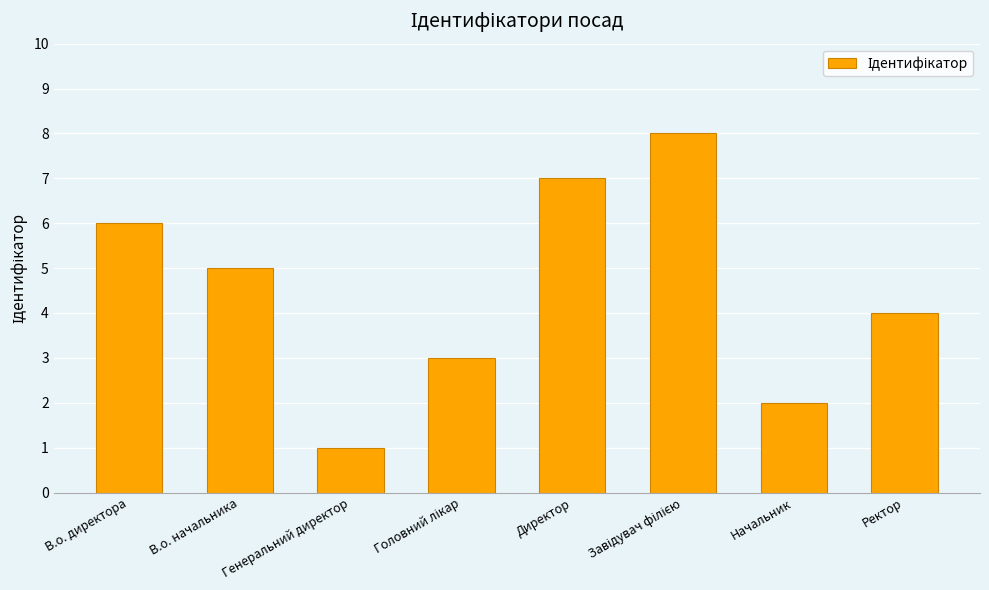

Is it true that the value at Начальник is 1?

False